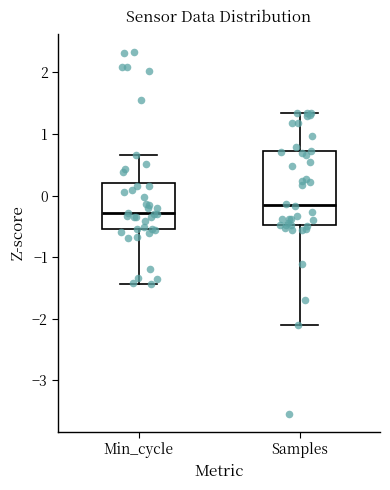

Reading left to right, transcribe this box plot: for each box, give where its median line is, the range the box spans, and where its two whiskers end, as read against the y-axis. The values are not printed on the chart, so give them approximately, as read against the axis.

Min_cycle: median -0.3, box -0.5 to 0.2, whiskers -1.4 to 0.7
Samples: median -0.2, box -0.5 to 0.7, whiskers -2.1 to 1.3